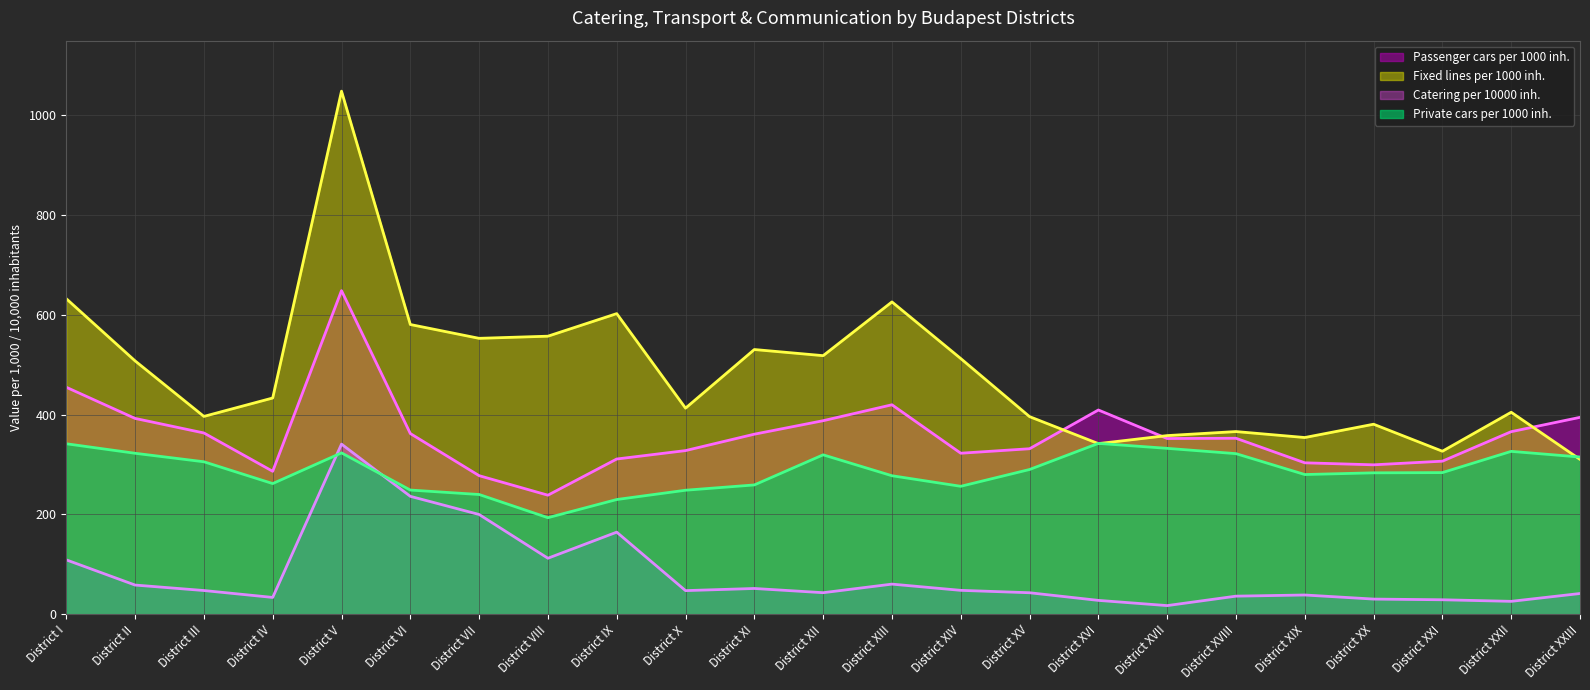

Between District VII and District XIV, which series saw the biggest shift?

Catering per 10000 inh.